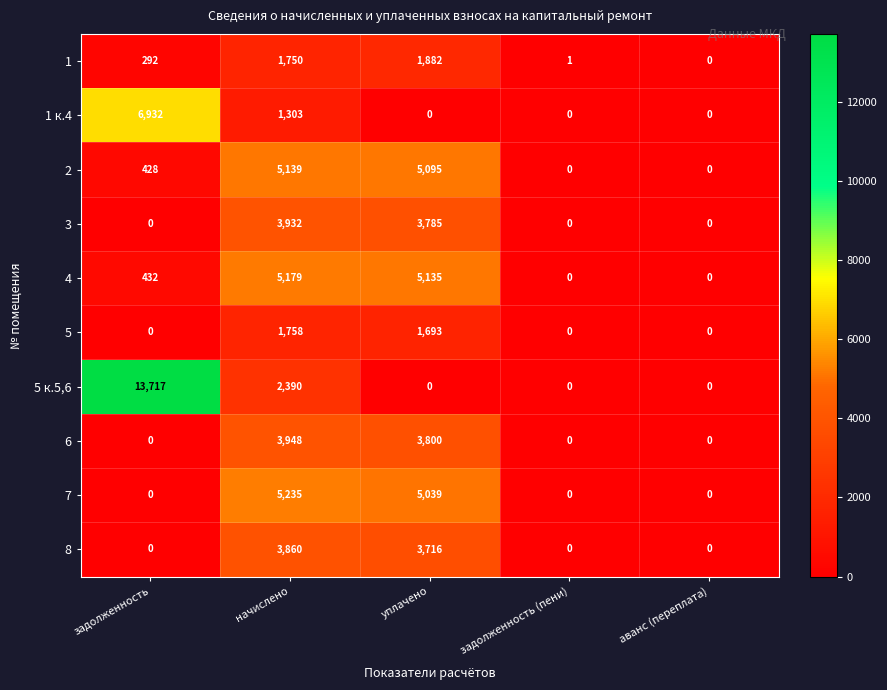

At which category does the chart reach its peak across all series?

задолженность